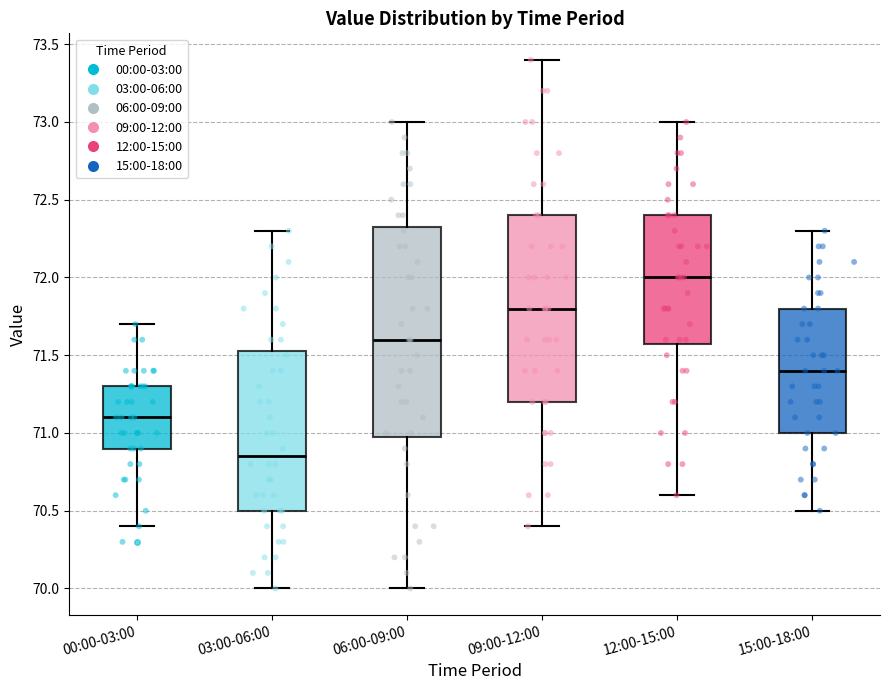

Reading left to right, transcribe this box plot: for each box, give where its median line is, the range the box spans, and where its two whiskers end, as read against the y-axis. The values are not printed on the chart, so give them approximately, as read against the axis.

00:00-03:00: median 71.10, box 70.90 to 71.30, whiskers 70.40 to 71.70
03:00-06:00: median 70.85, box 70.50 to 71.55, whiskers 70.00 to 72.30
06:00-09:00: median 71.60, box 71.00 to 72.35, whiskers 70.00 to 73.00
09:00-12:00: median 71.80, box 71.20 to 72.40, whiskers 70.40 to 73.40
12:00-15:00: median 72.00, box 71.60 to 72.40, whiskers 70.60 to 73.00
15:00-18:00: median 71.40, box 71.00 to 71.80, whiskers 70.50 to 72.30